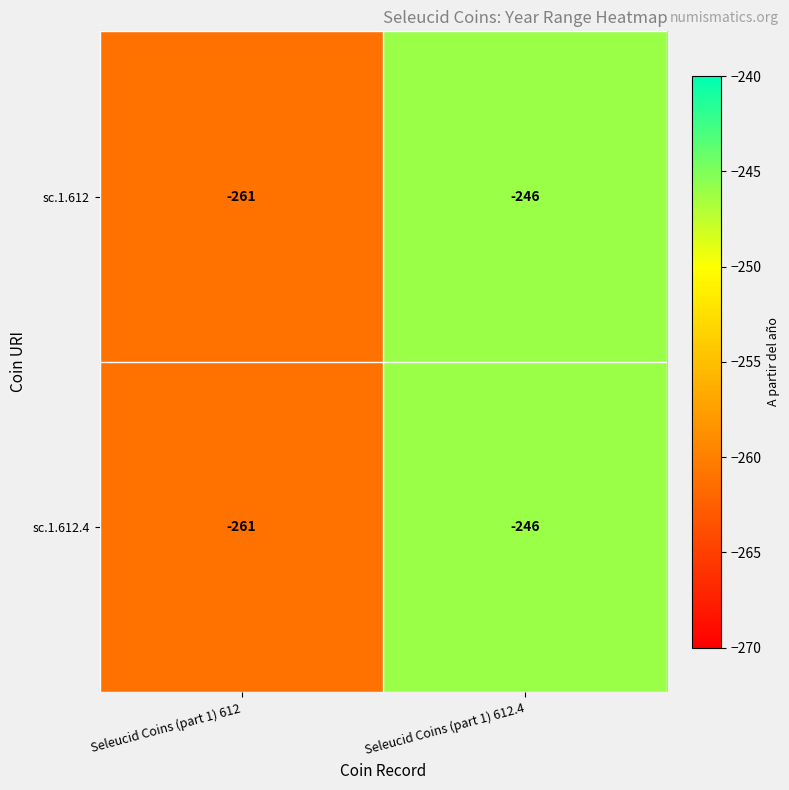

The value of sc.1.612 at Seleucid Coins (part 1) 612.4 is -246. True or false?

True